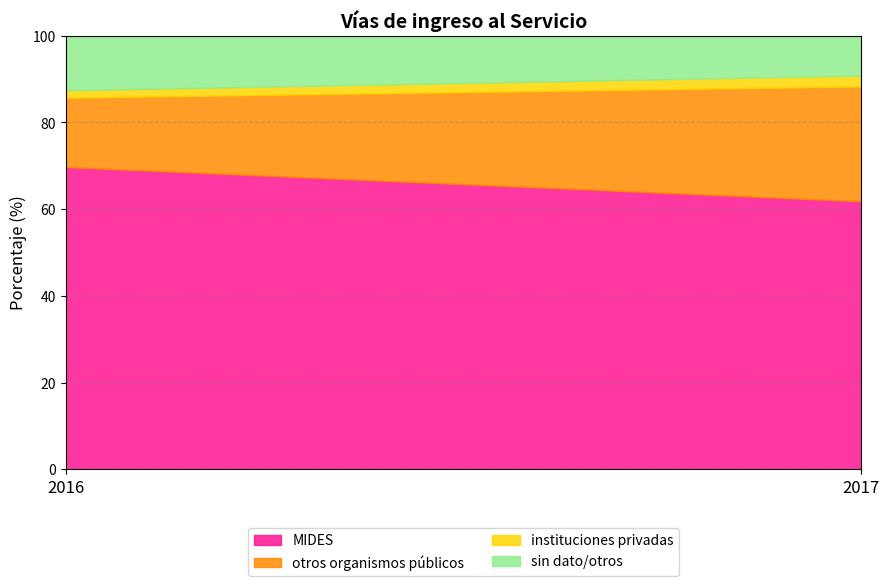

Which series changed the most between 2016 and 2017?

otros organismos públicos